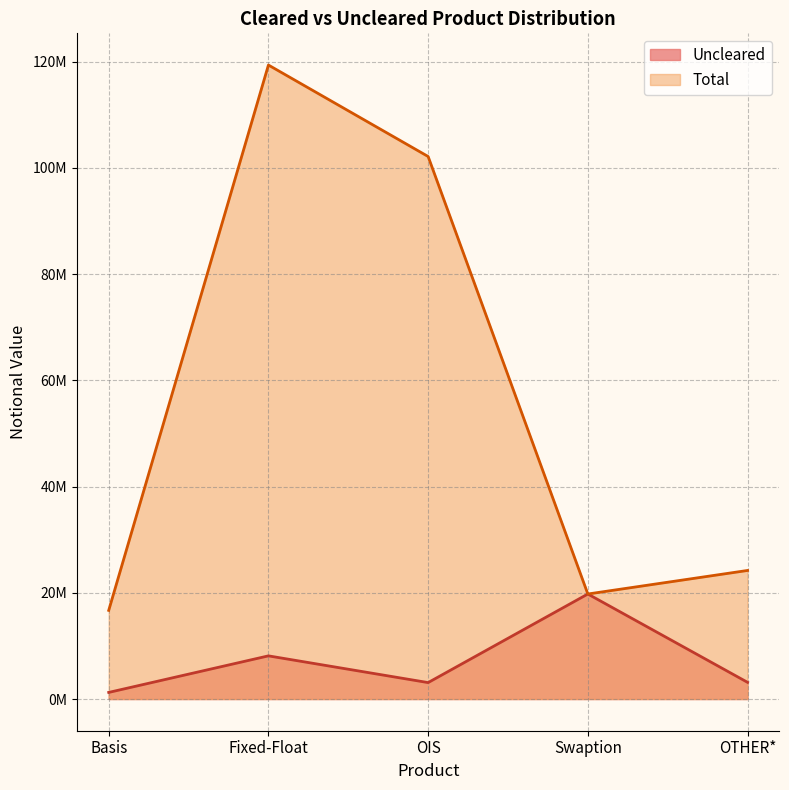

Rank the series by their average value, from highest to lowest.

Total, Uncleared